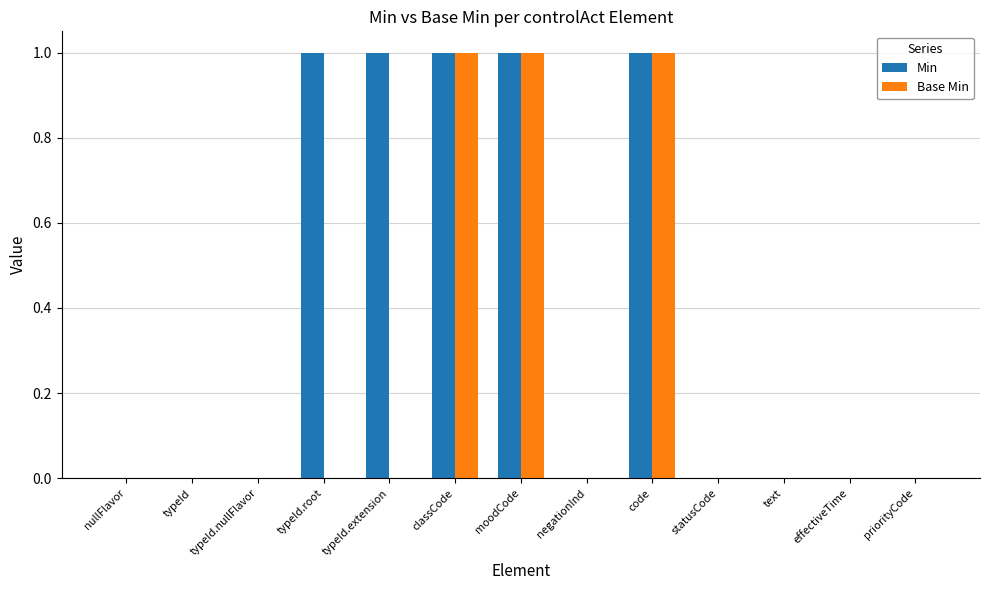

The value of Base Min at text is 0. True or false?

True